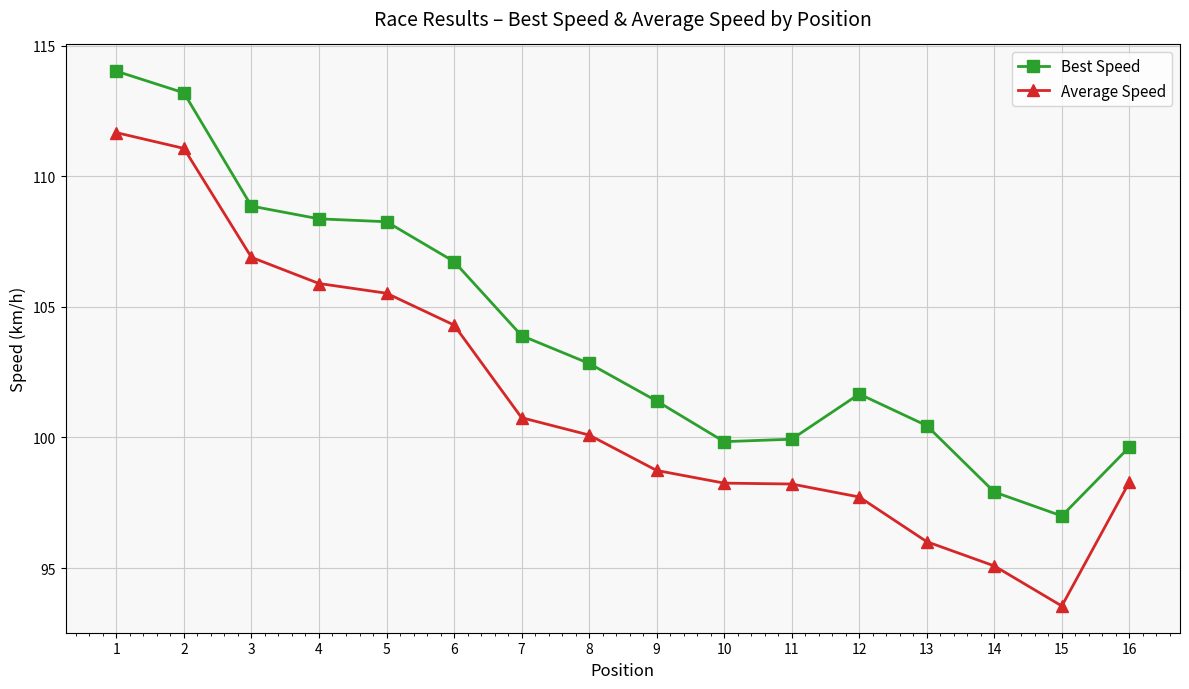

List the series in order of their overall mean, lowest first.

Average Speed, Best Speed